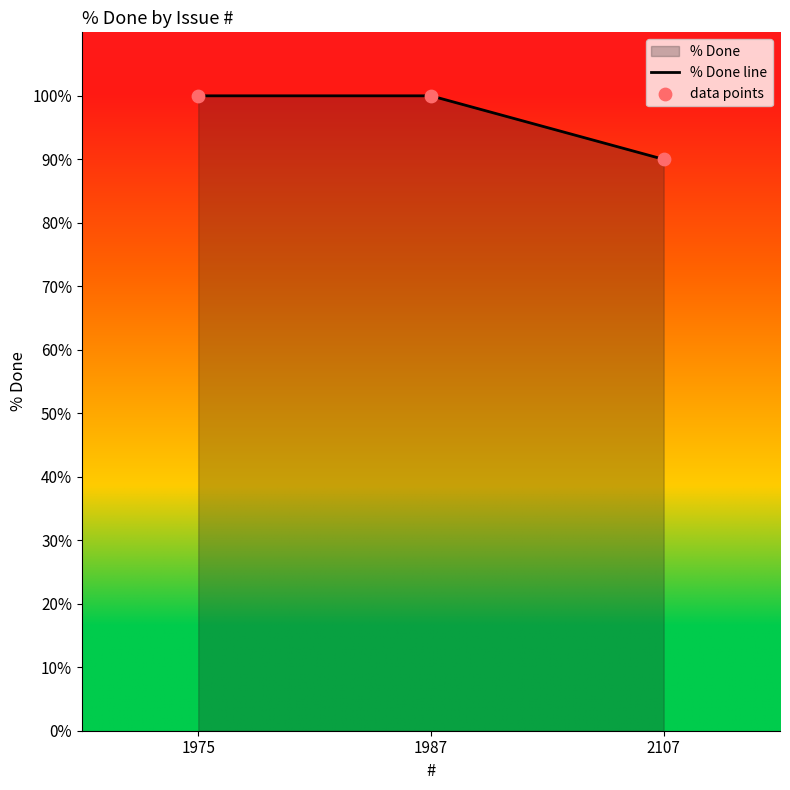

At which category is the sum across all series the highest?

1975